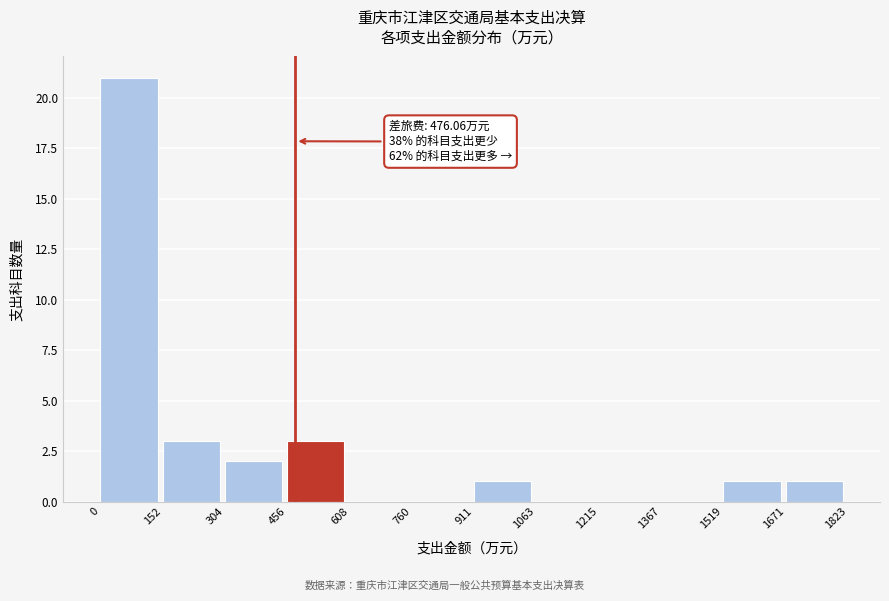

Over which range of the x-axis is the bar tallest?

0 to 152